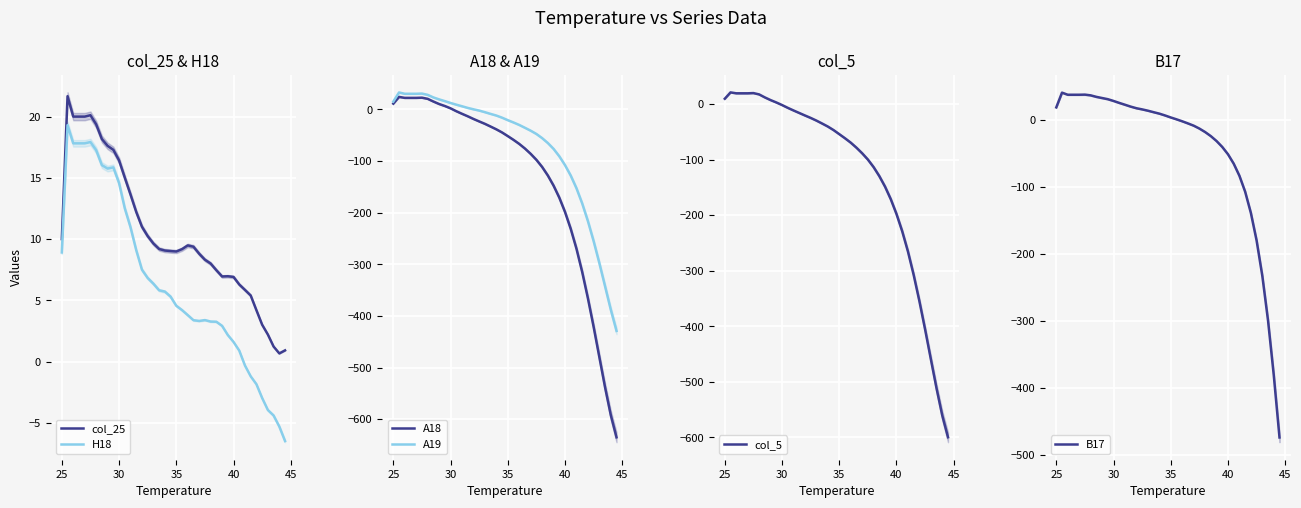

Is this an area chart (filled region under the line)?

No